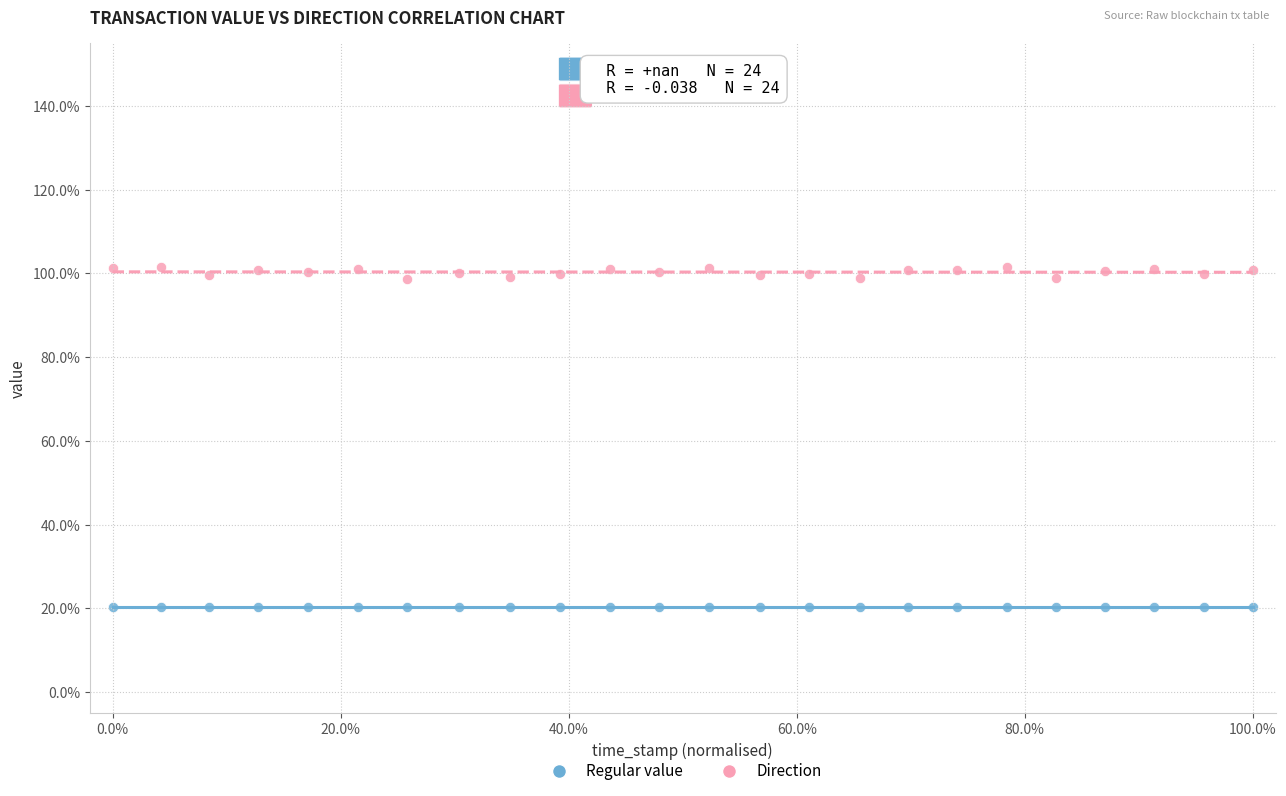

What are all the series names shown in the legend?

Regular value, Direction